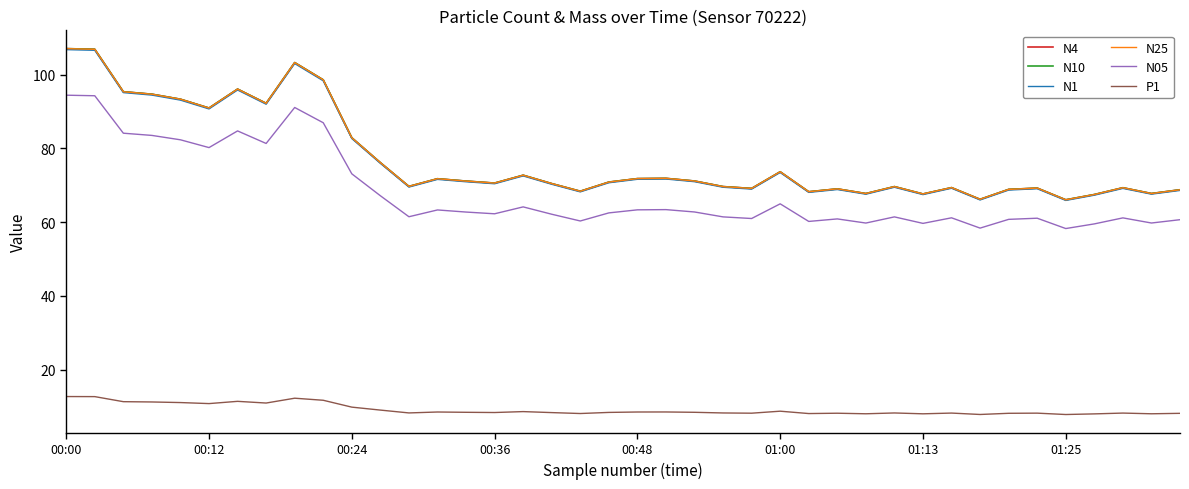

True or false: N1 and P1 cross at least once.

False